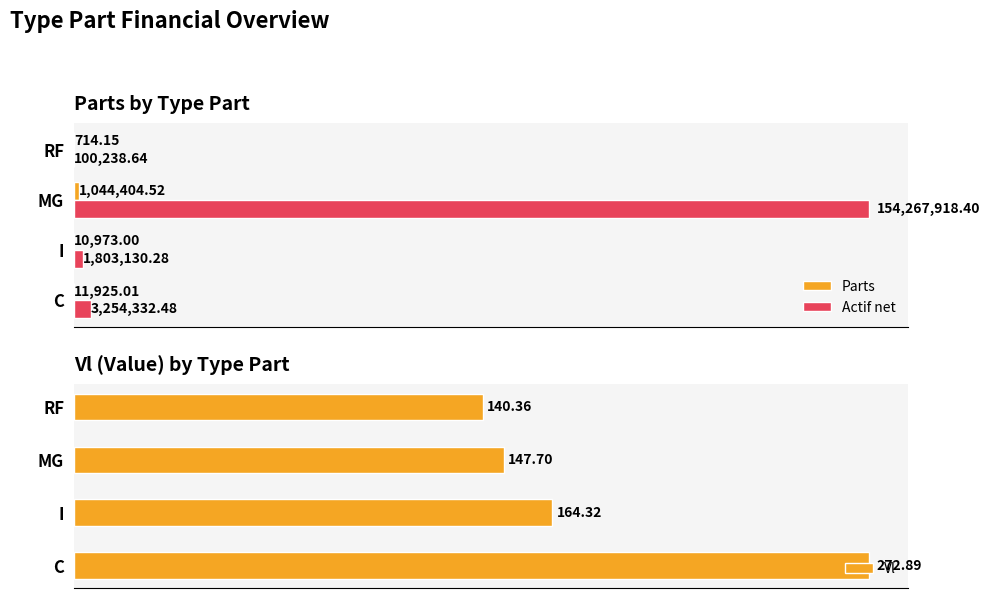

How many bars are there in total?

12